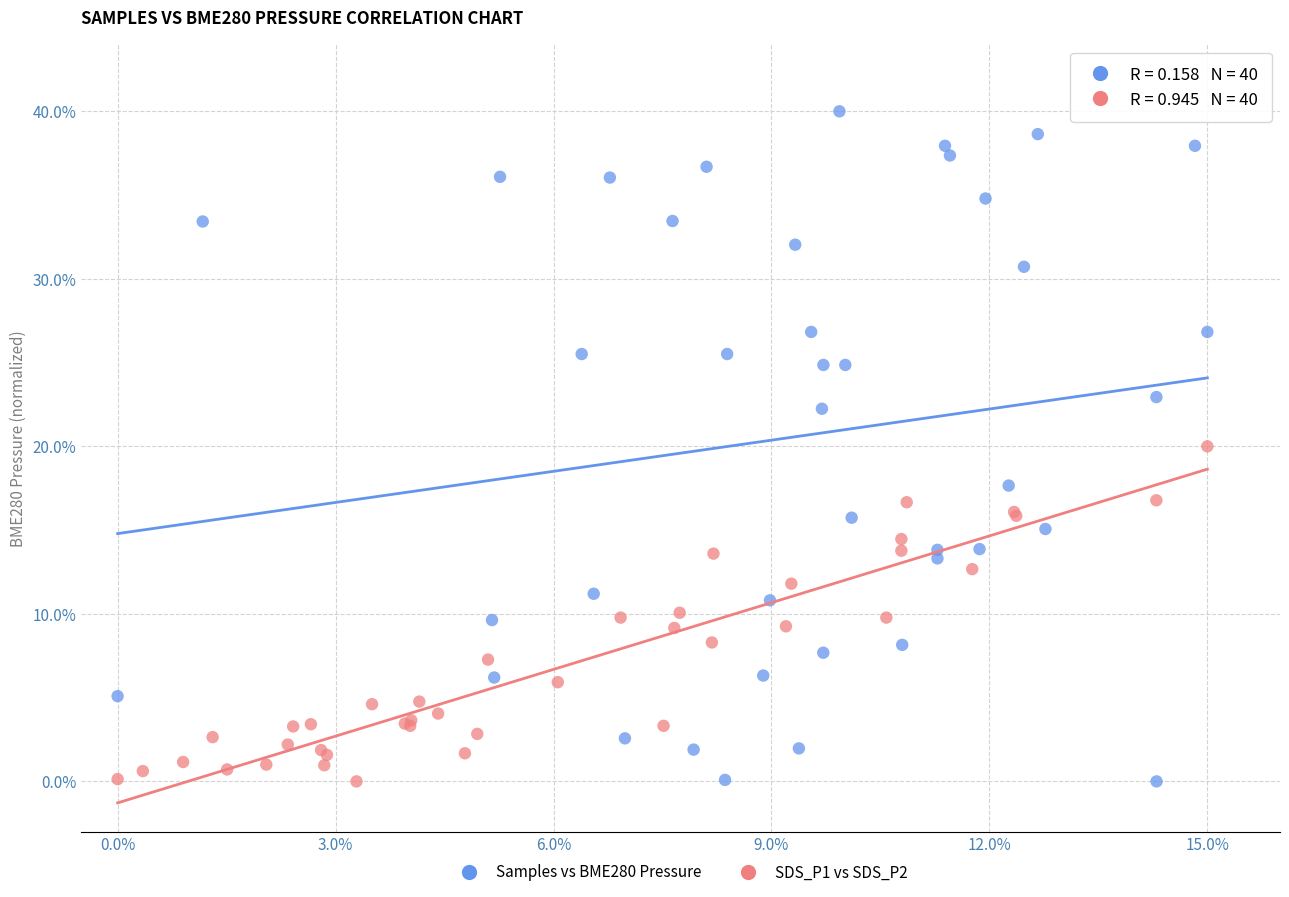

Which series contains the highest Y value?

Samples vs BME280 Pressure